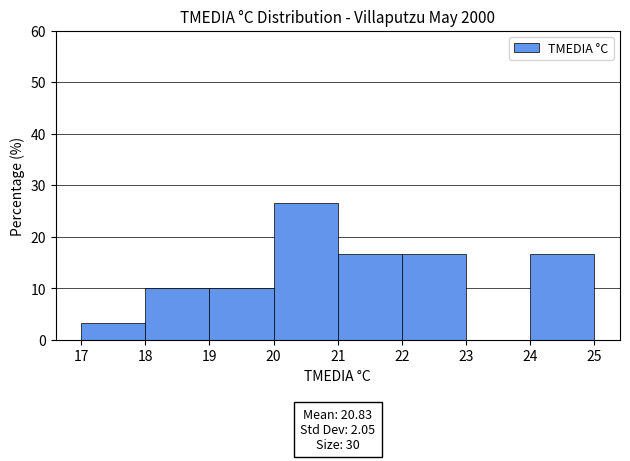

Which range on the x-axis has the tallest bar?

20 to 21